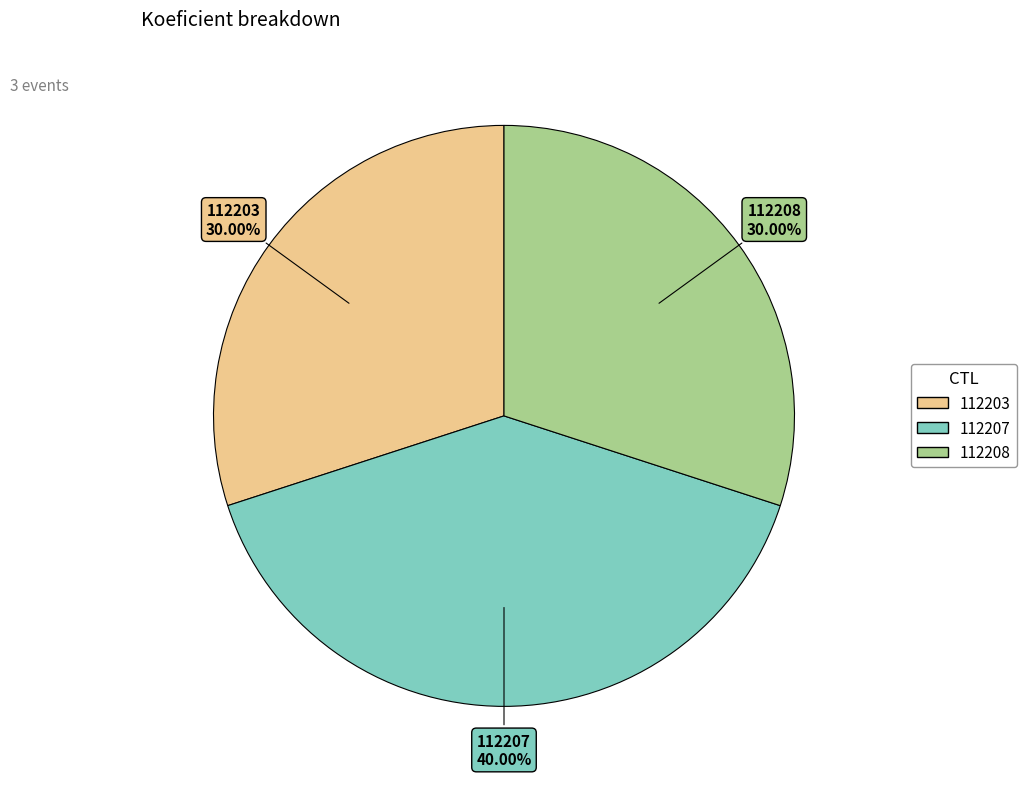

To the nearest percent, what is the average slice percentage?

33%